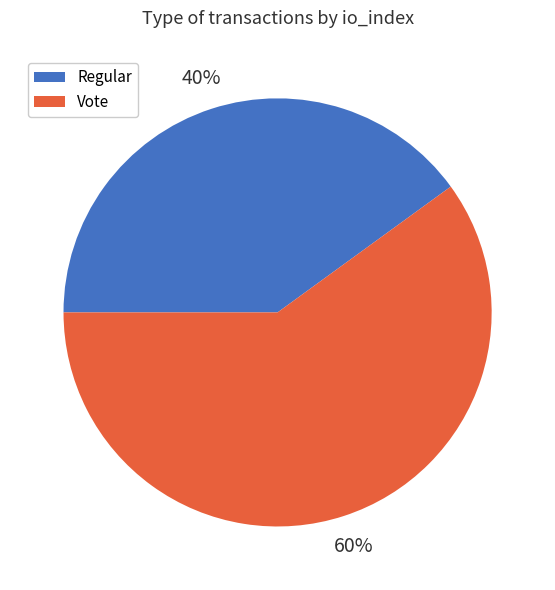

Is there a majority slice in this chart?

Yes